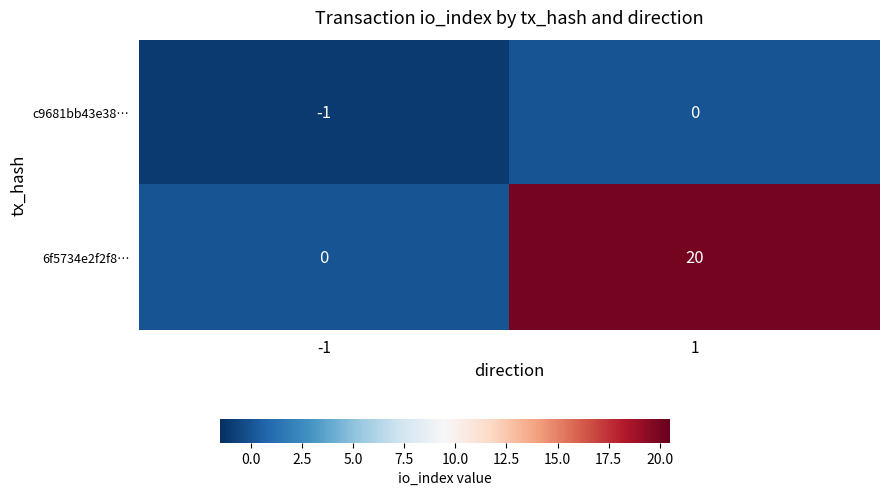

True or false: c9681bb43e38… has a value of -2 at -1.

False